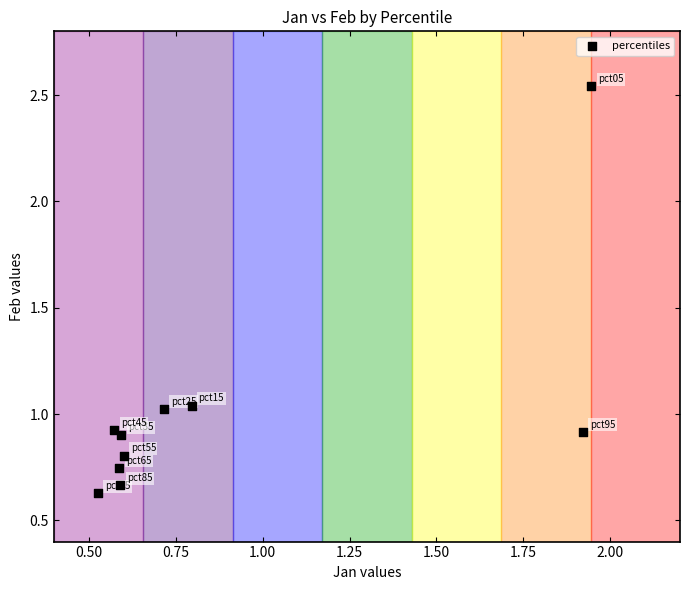

What is the average X value?

0.9